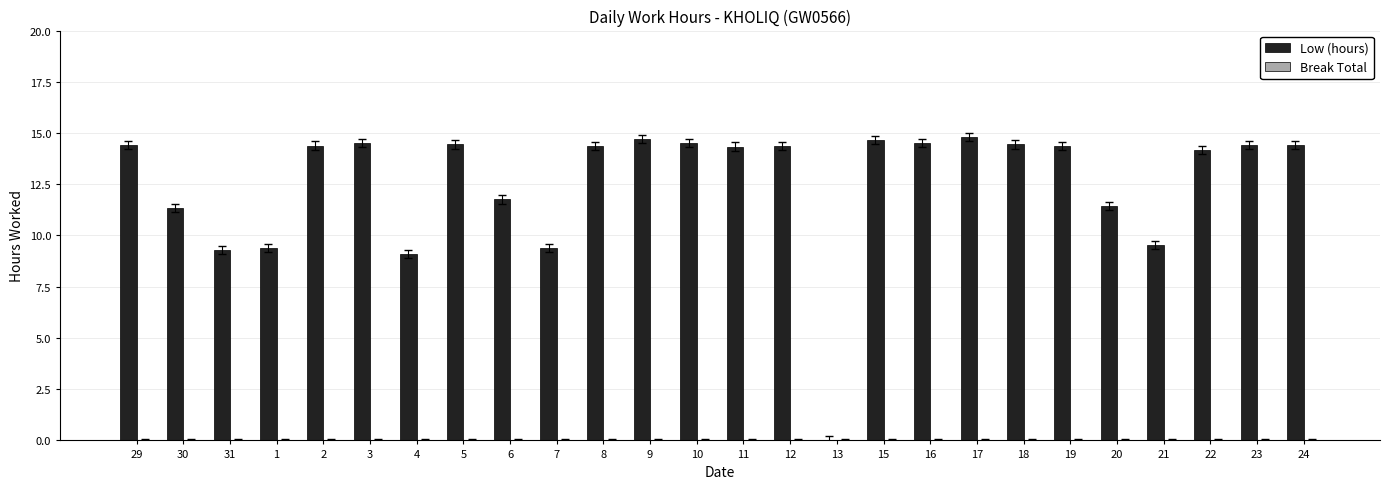

What is the approximate value at 1?

9.4